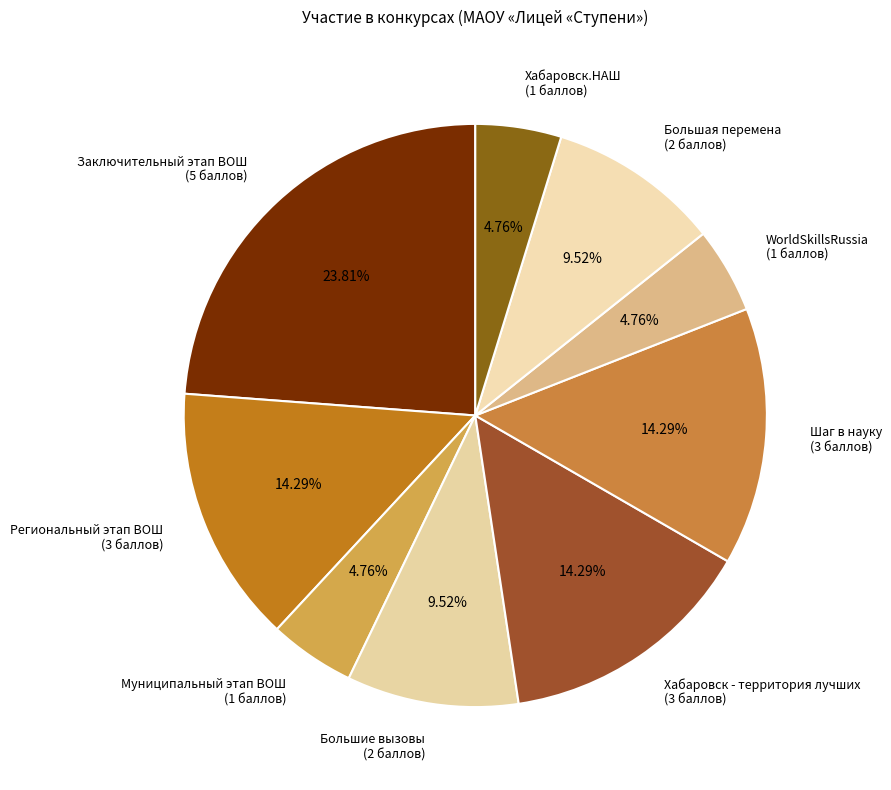

Which slice is the largest?

Заключительный этап ВОШ